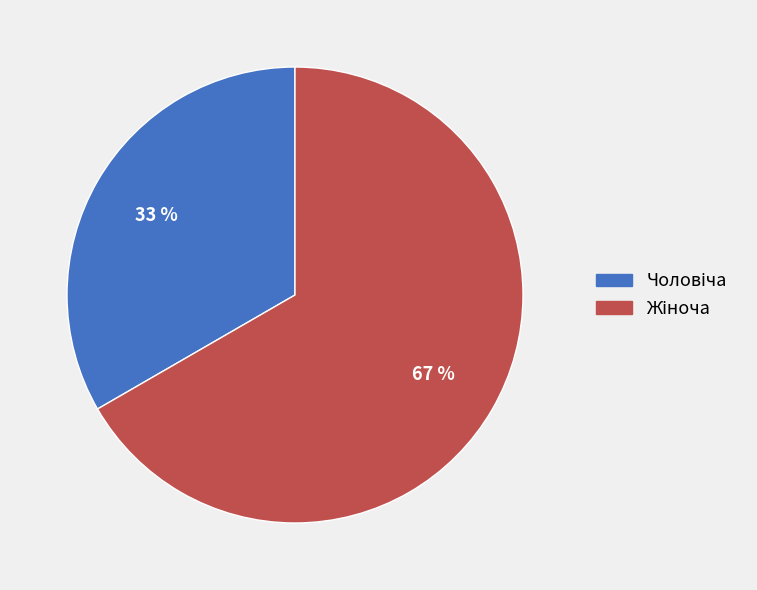

To the nearest percent, what is the average slice percentage?

50%